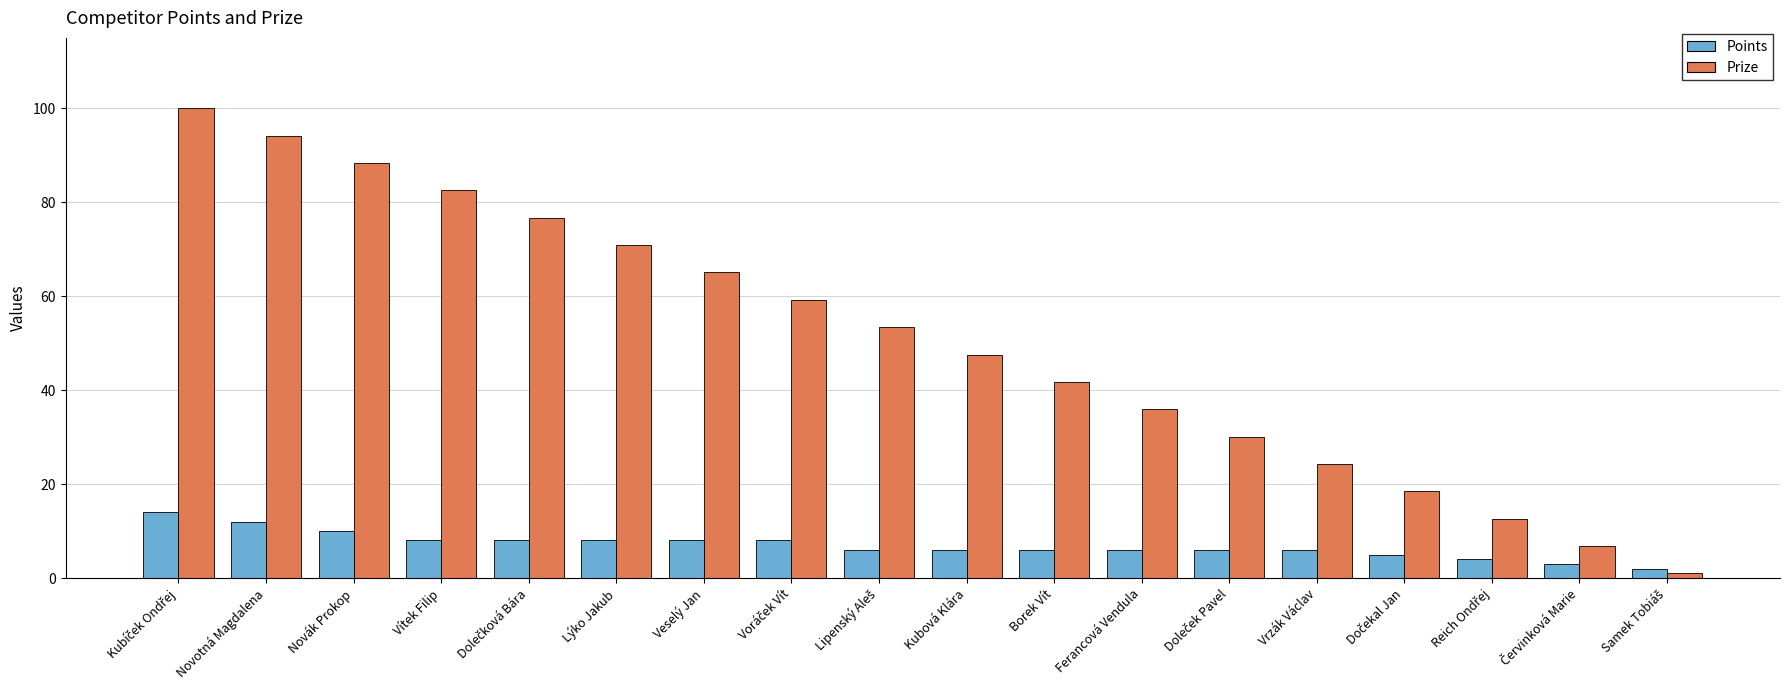

What is the difference between the second highest and minimum values in the Prize series?

93.2